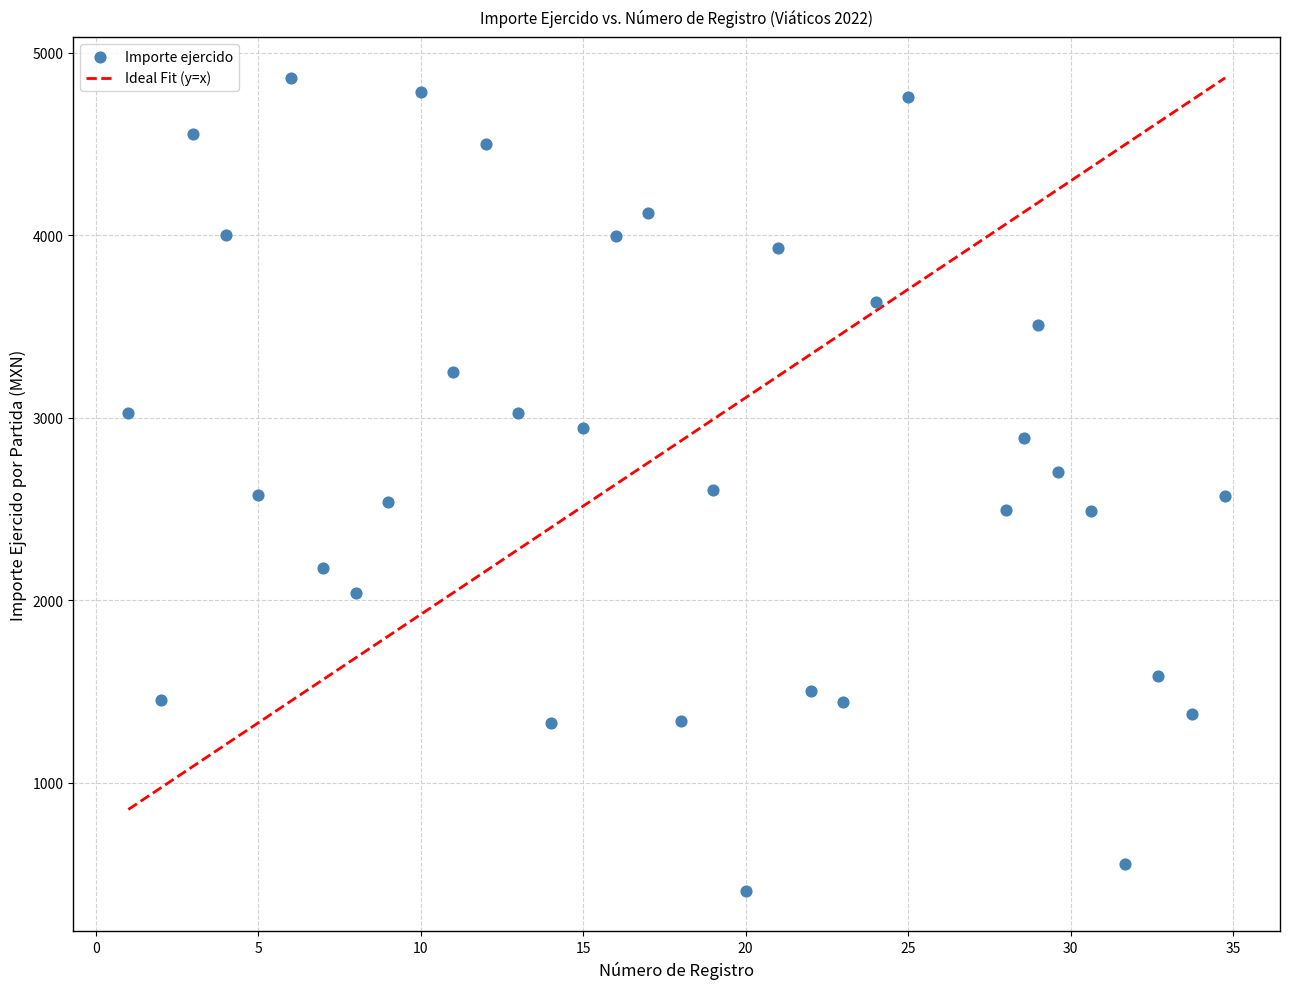

What is the range of X values (max minus min)?

33.8